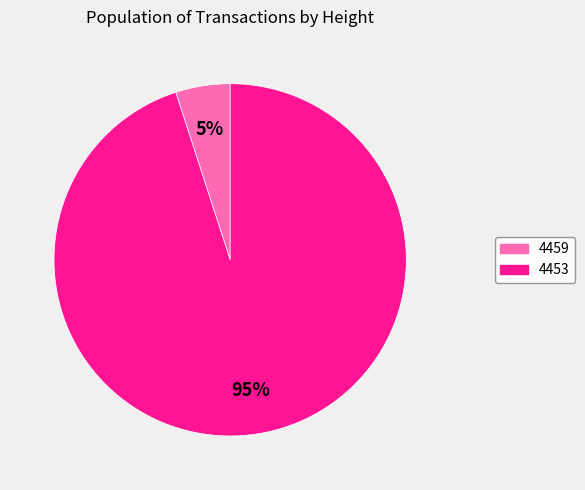

To the nearest percent, what is the combined percentage of 4459 and 4453?

100%